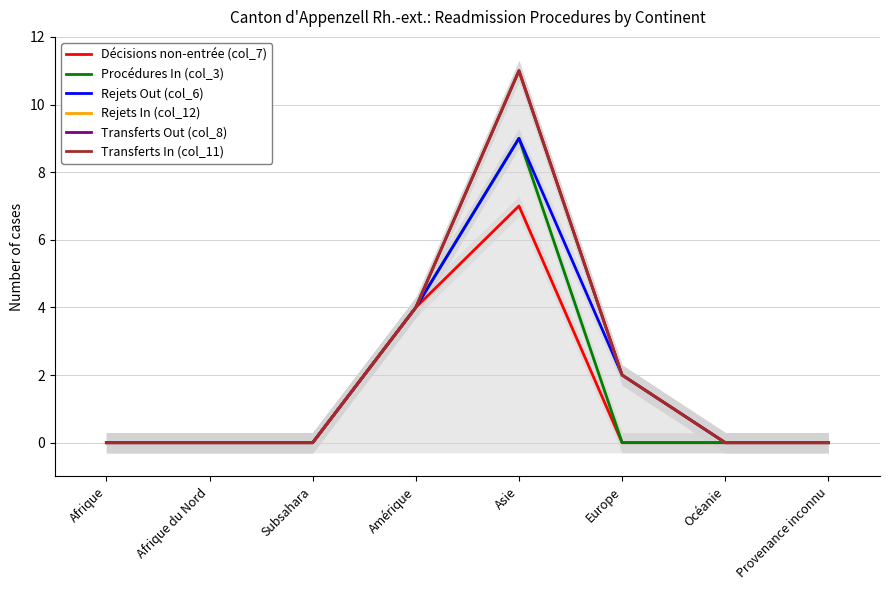

Which series has the largest total across all categories?

Rejets In (col_12)